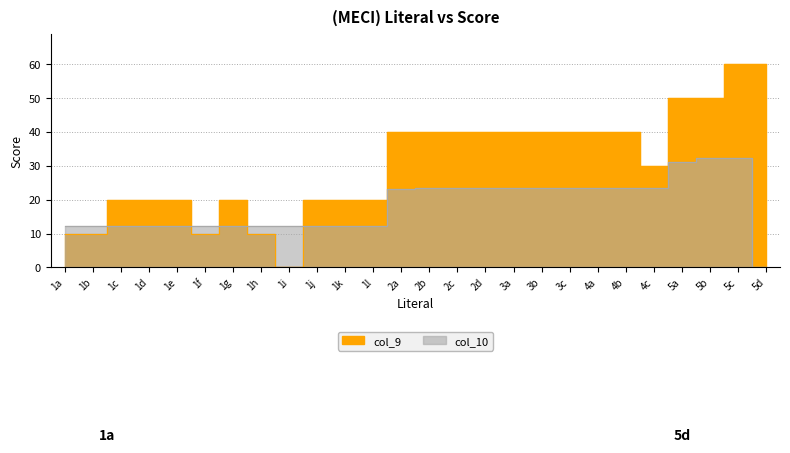

Which series changed the most between 1i and 2b?

col_9